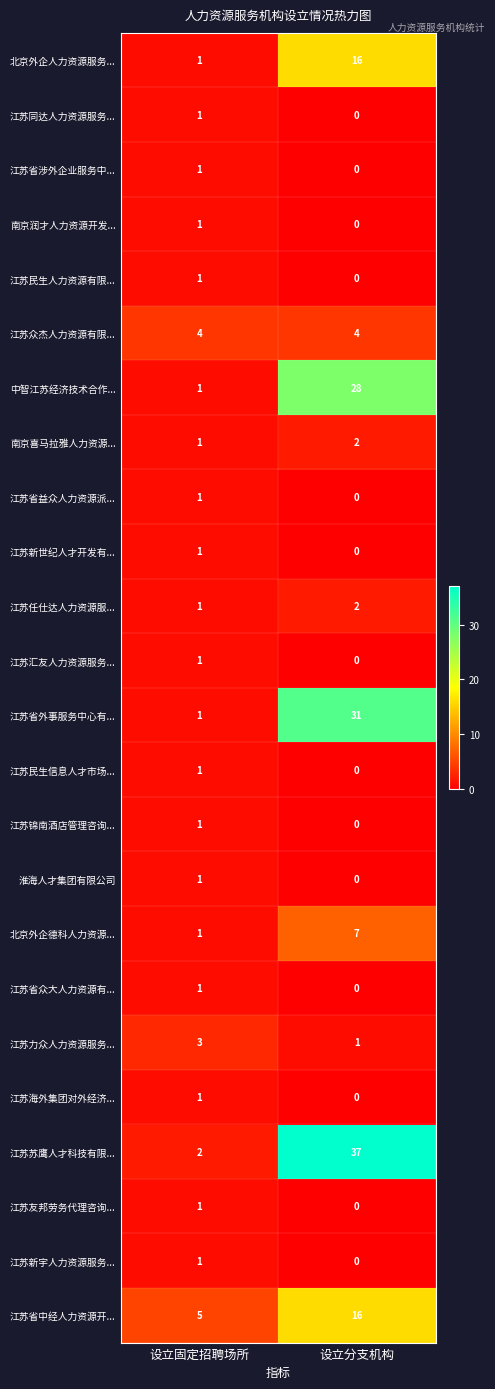

What is the spread (max minus min) of values at 设立分支机构?

37